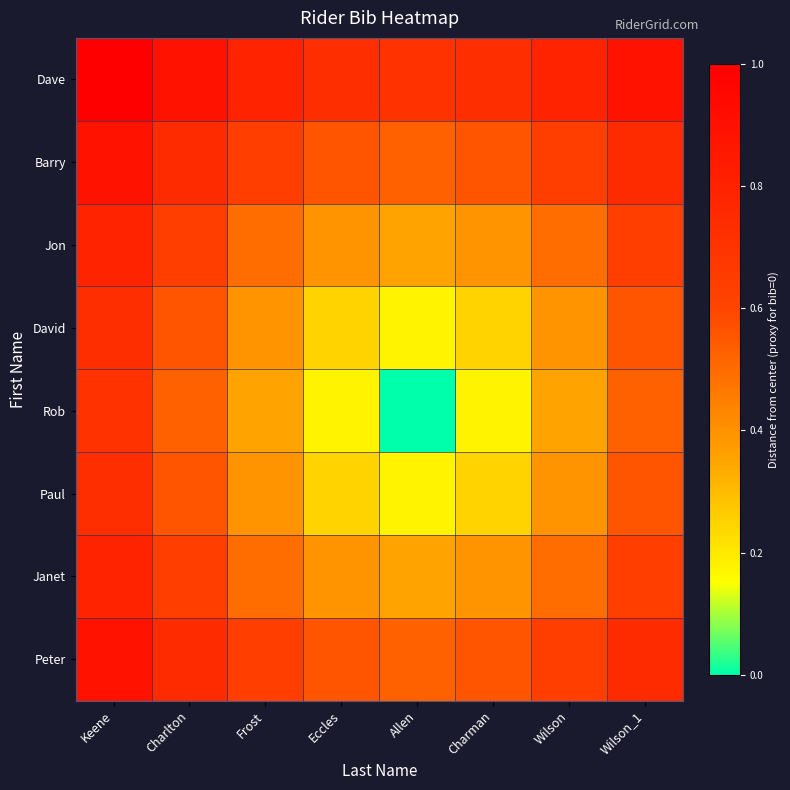

Reading right to left, transcribe all the data shown in this chart.

Dave: Wilson_1=0.9	Wilson=0.8	Charman=0.7	Allen=0.7	Eccles=0.7	Frost=0.8	Charlton=0.9	Keene=1.0
Barry: Wilson_1=0.7	Wilson=0.6	Charman=0.6	Allen=0.5	Eccles=0.6	Frost=0.6	Charlton=0.7	Keene=0.9
Jon: Wilson_1=0.6	Wilson=0.5	Charman=0.4	Allen=0.4	Eccles=0.4	Frost=0.5	Charlton=0.6	Keene=0.8
David: Wilson_1=0.6	Wilson=0.4	Charman=0.2	Allen=0.2	Eccles=0.2	Frost=0.4	Charlton=0.6	Keene=0.7
Rob: Wilson_1=0.5	Wilson=0.4	Charman=0.2	Allen=0.0	Eccles=0.2	Frost=0.4	Charlton=0.5	Keene=0.7
Paul: Wilson_1=0.6	Wilson=0.4	Charman=0.2	Allen=0.2	Eccles=0.2	Frost=0.4	Charlton=0.6	Keene=0.7
Janet: Wilson_1=0.6	Wilson=0.5	Charman=0.4	Allen=0.4	Eccles=0.4	Frost=0.5	Charlton=0.6	Keene=0.8
Peter: Wilson_1=0.7	Wilson=0.6	Charman=0.6	Allen=0.5	Eccles=0.6	Frost=0.6	Charlton=0.7	Keene=0.9